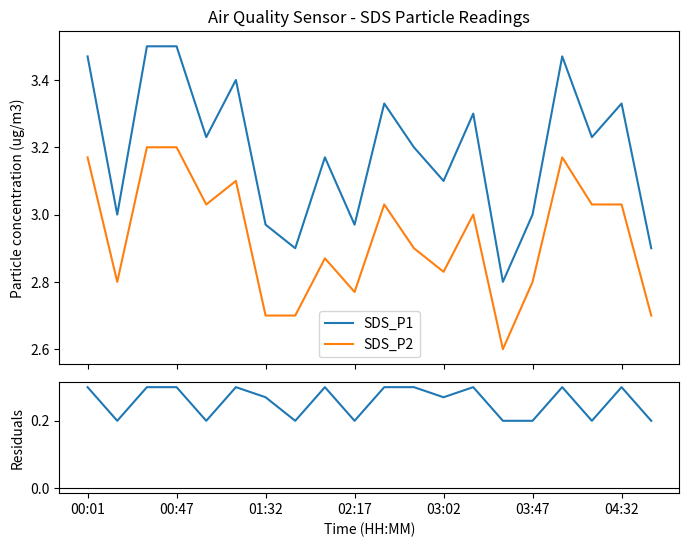

True or false: SDS_P2 and SDS_P1 cross at least once.

False